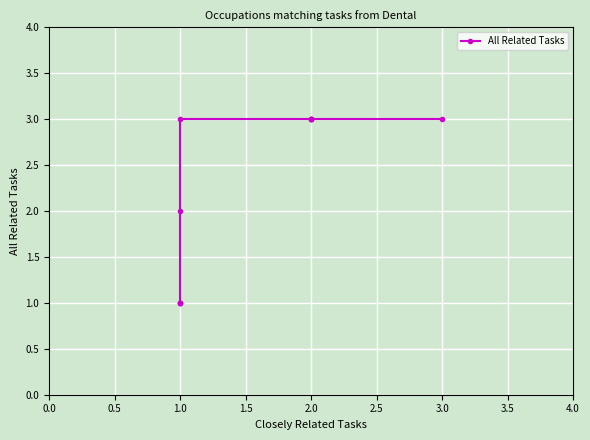

How many lines are shown in the chart?

1